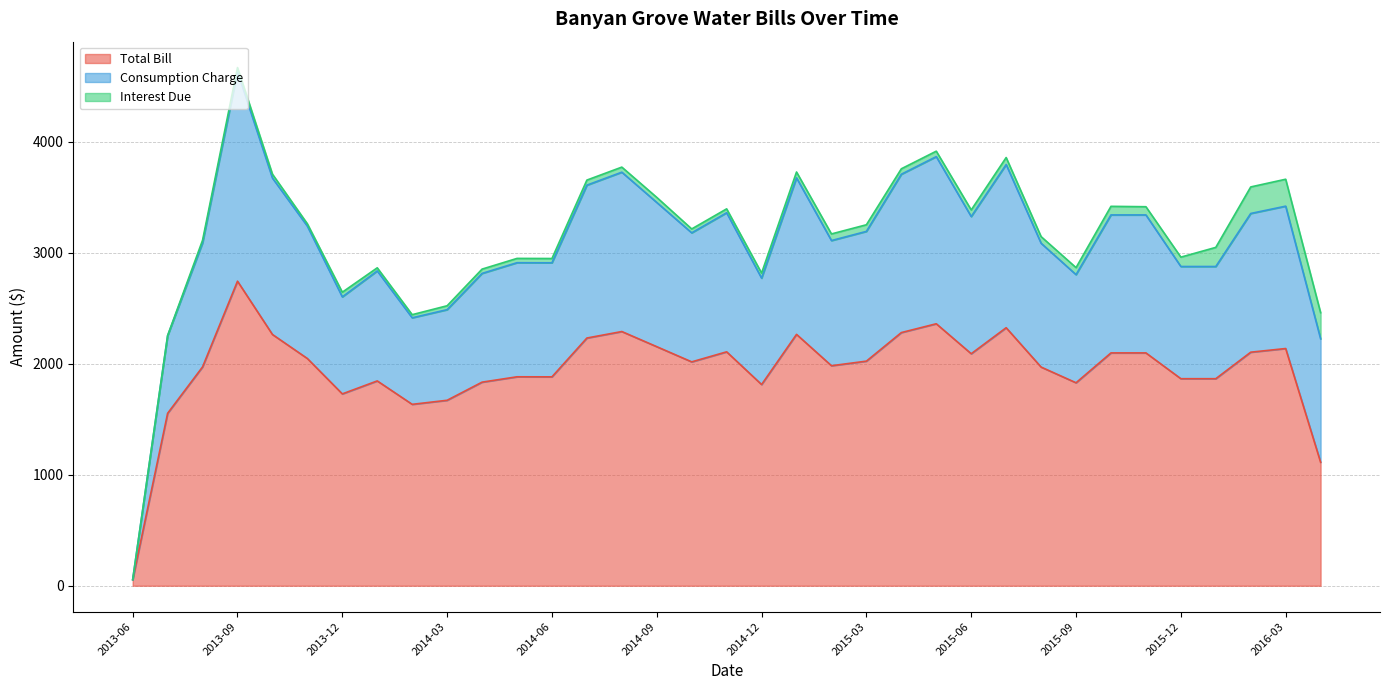

Does the chart display data point markers on the line(s)?

No